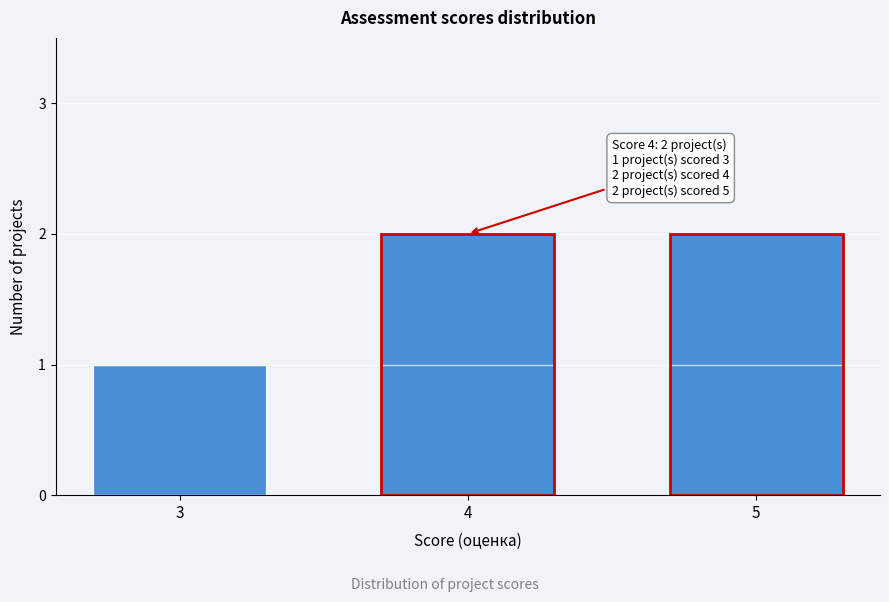

Reading left to right, what are all the values shown in this chart?

1	2	2